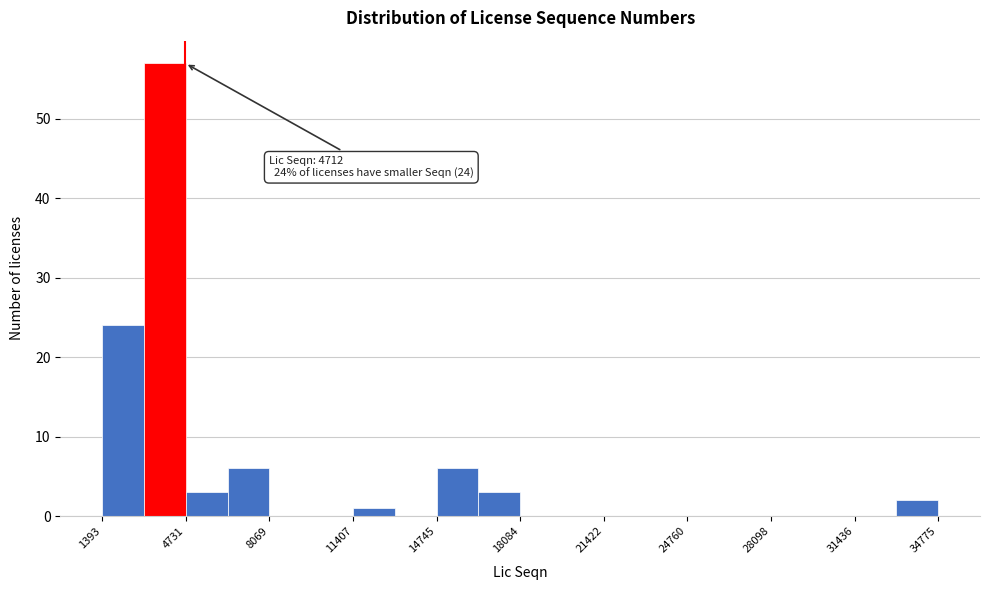

Read against the x-axis, roughly where is the centre of the tallest bar?

4000